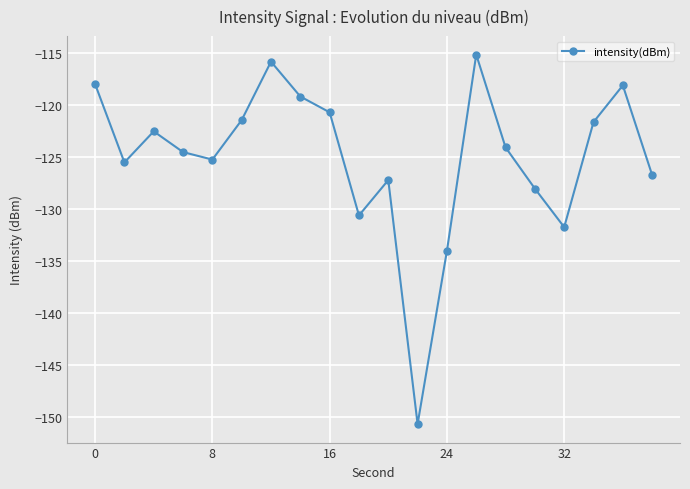

What is the maximum value shown in the chart?

-115.2